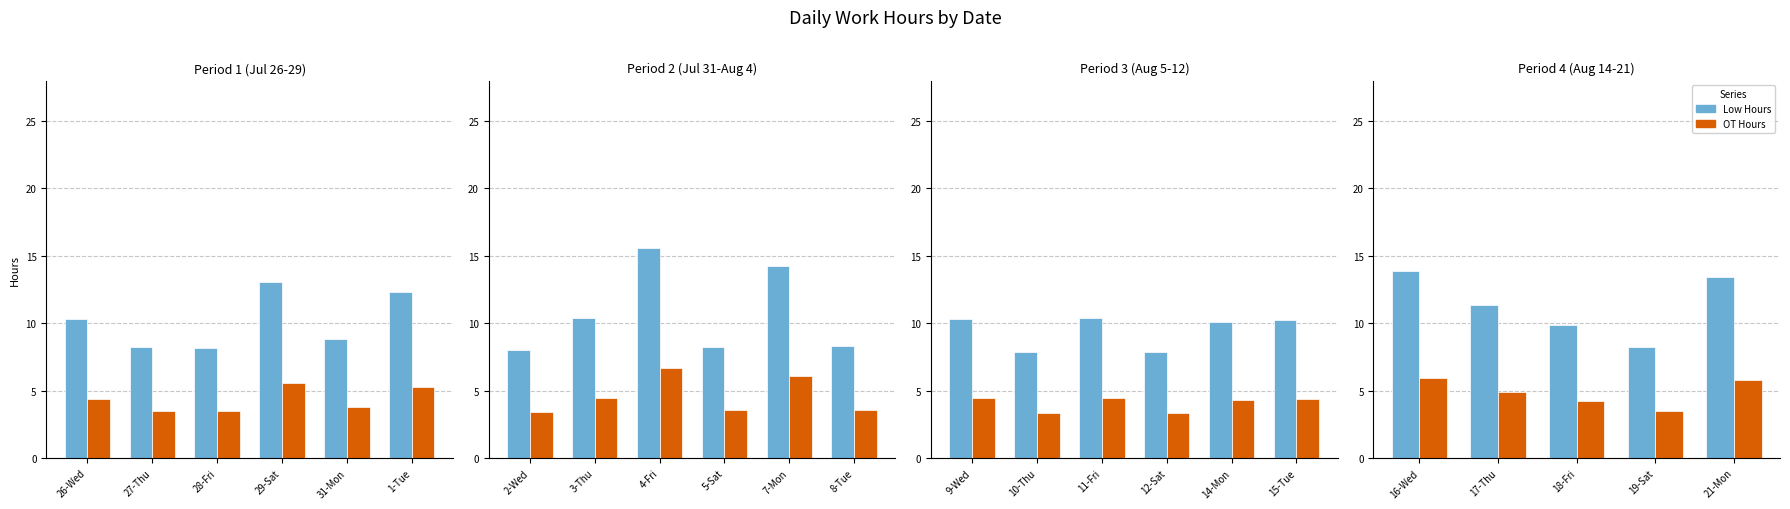

How many bars are there in each group?

2